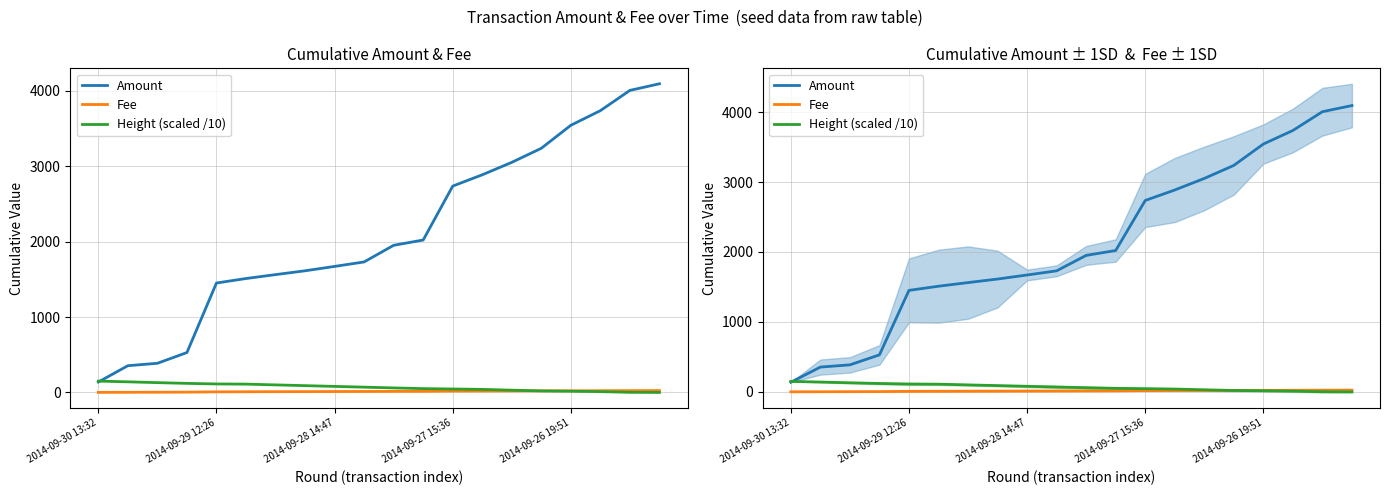

True or false: Height (scaled /10) has a value of 15.8 at 13.

False